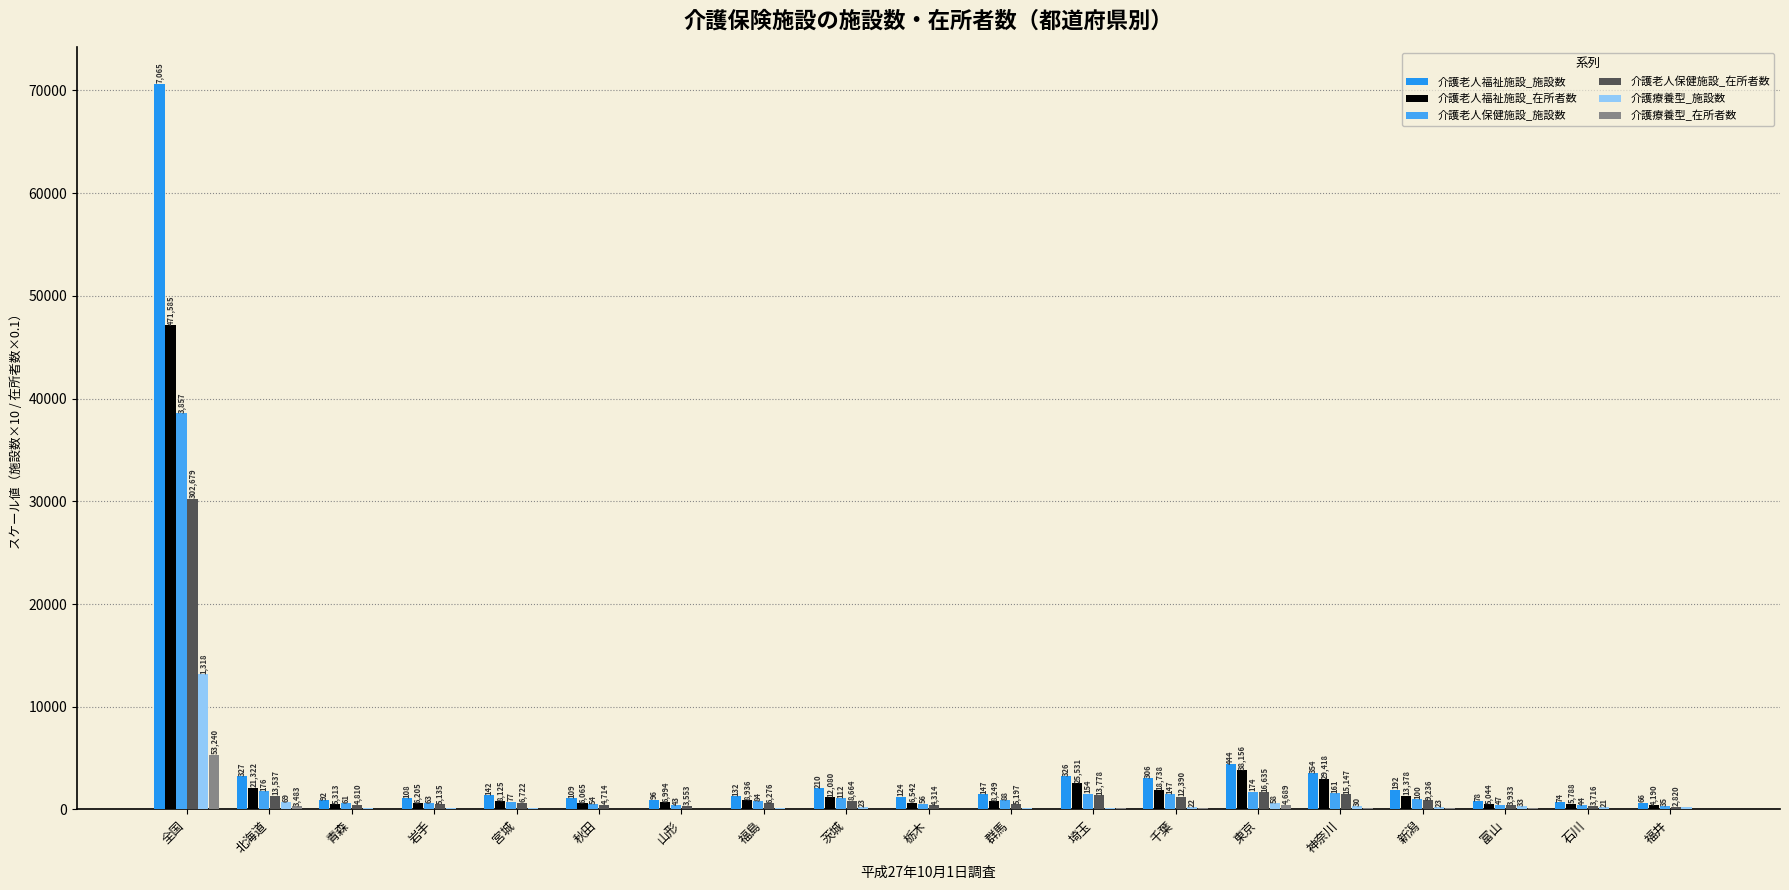

Which category has the lowest value in the 介護療養型_施設数 series?

秋田